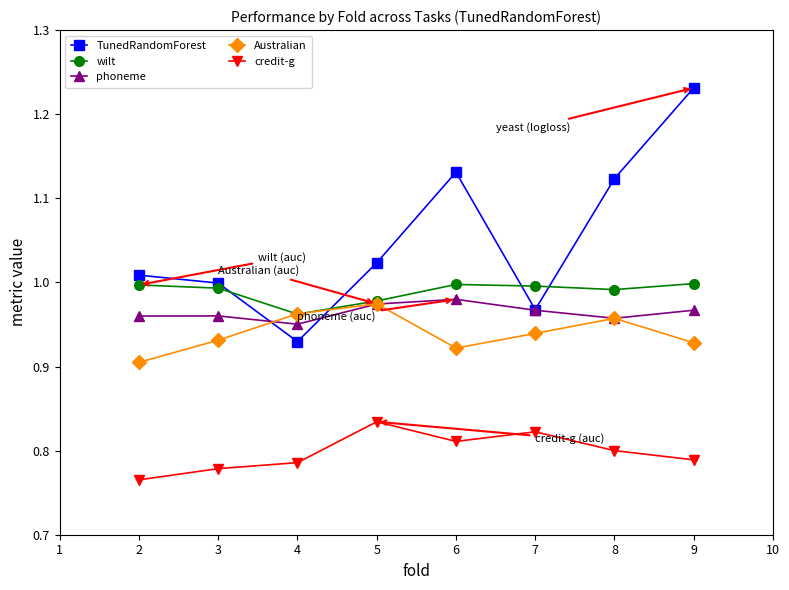

What is the total value across all series at 2?

4.6